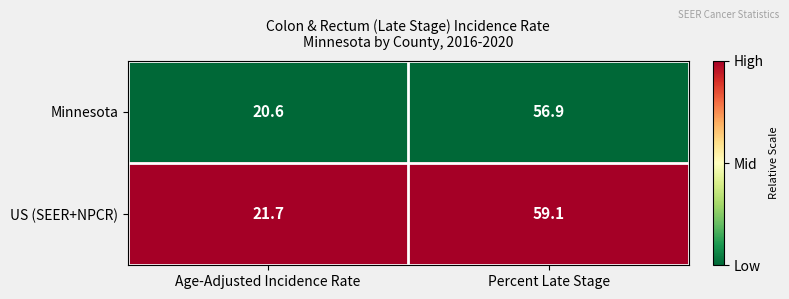

Which series has the widest spread of values?

US (SEER+NPCR)